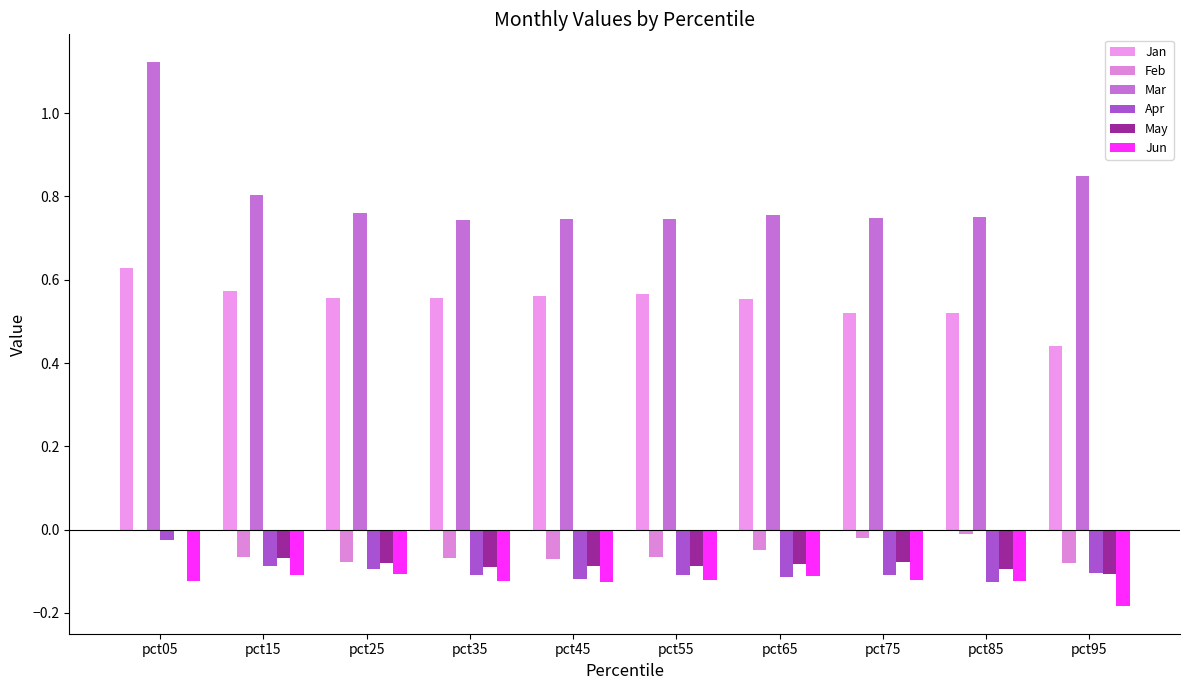

Reading left to right, extract all data points from this chart.

Jan: 0.6	0.6	0.6	0.6	0.6	0.6	0.6	0.5	0.5	0.4
Feb: -0.0	-0.1	-0.1	-0.1	-0.1	-0.1	-0.0	-0.0	-0.0	-0.1
Mar: 1.1	0.8	0.8	0.7	0.7	0.7	0.8	0.7	0.8	0.8
Apr: -0.0	-0.1	-0.1	-0.1	-0.1	-0.1	-0.1	-0.1	-0.1	-0.1
May: -0.0	-0.1	-0.1	-0.1	-0.1	-0.1	-0.1	-0.1	-0.1	-0.1
Jun: -0.1	-0.1	-0.1	-0.1	-0.1	-0.1	-0.1	-0.1	-0.1	-0.2